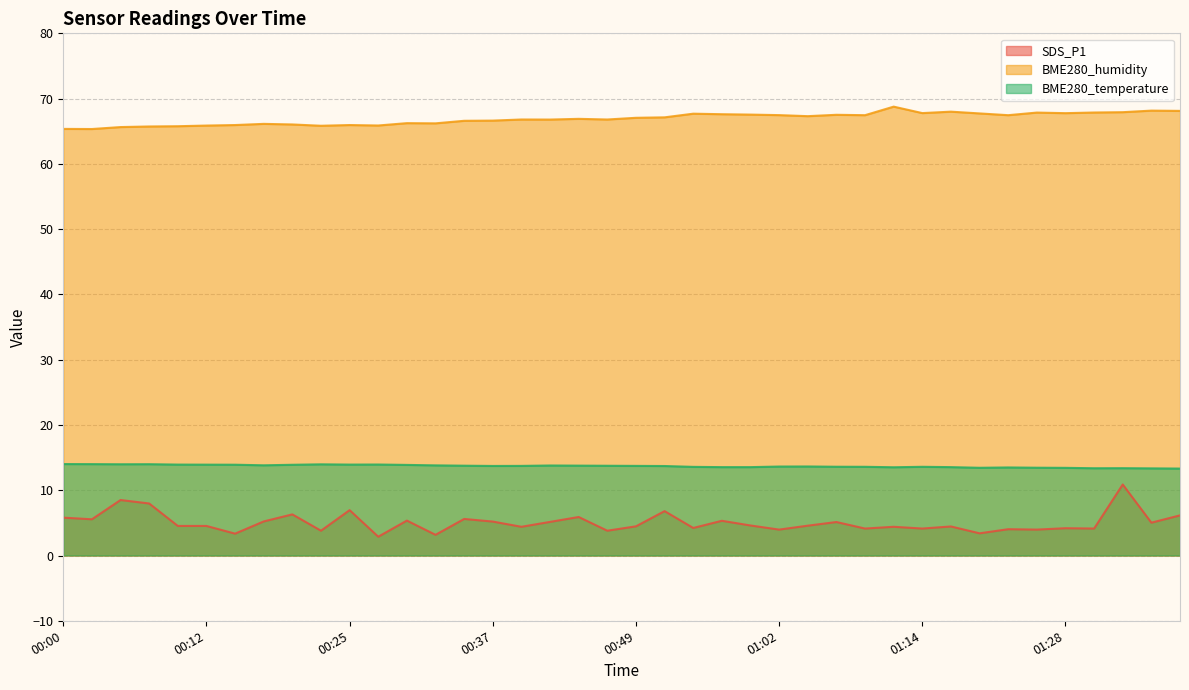

True or false: SDS_P1 has more than 2 points higher than both neighbors.

True